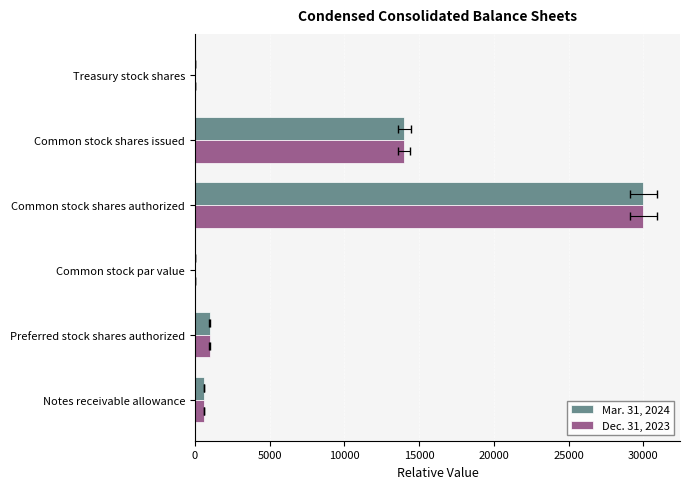

Is the value of Dec. 31, 2023 at Common stock shares authorized greater than the value of Mar. 31, 2024 at Common stock shares authorized?

No